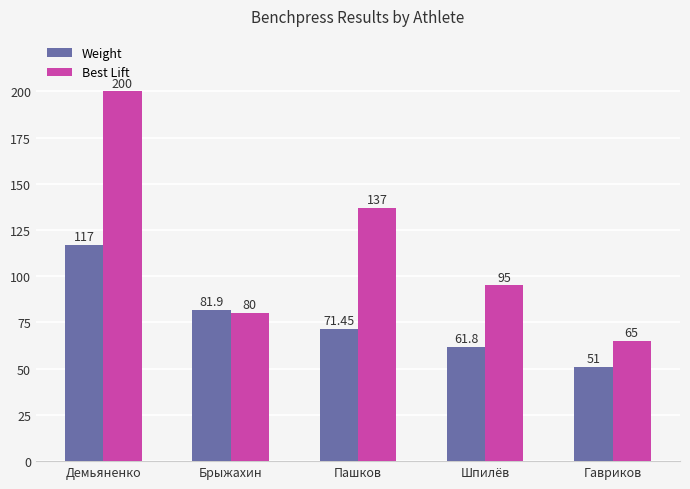

Is it true that Weight equals 117.0 at Демьяненко?

True